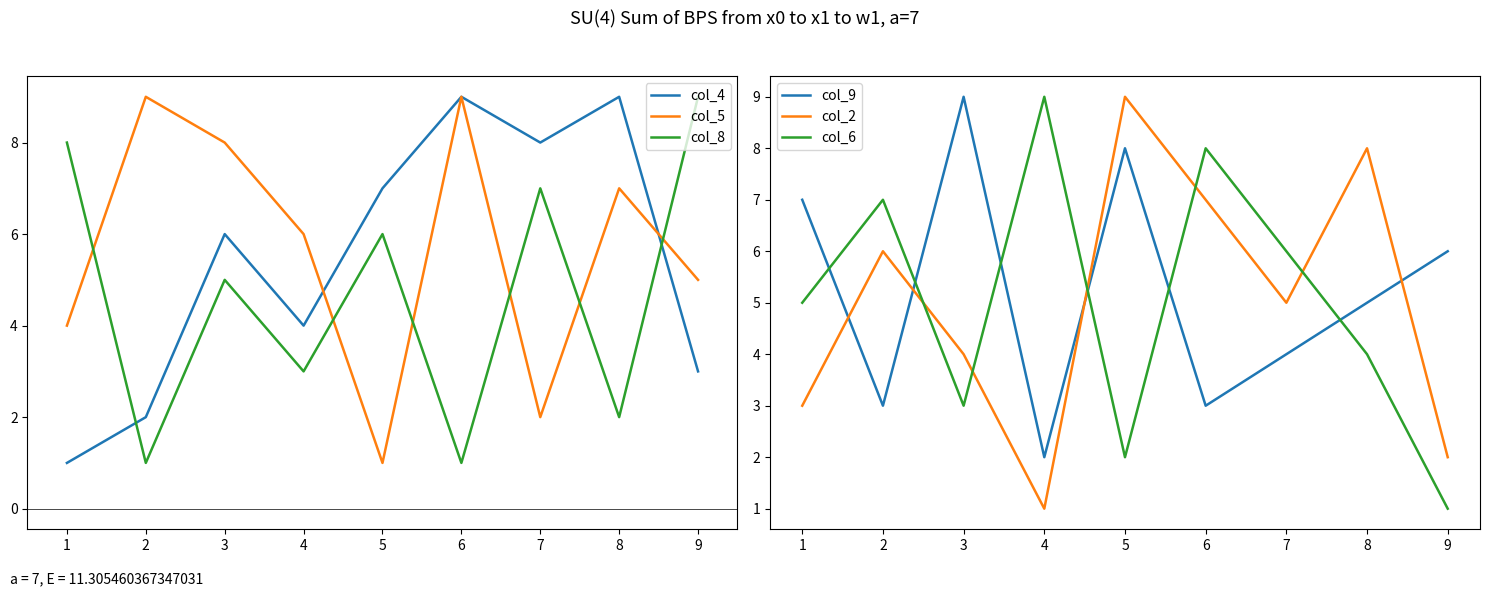

Is it true that col_5 equals 2 at 3?

False